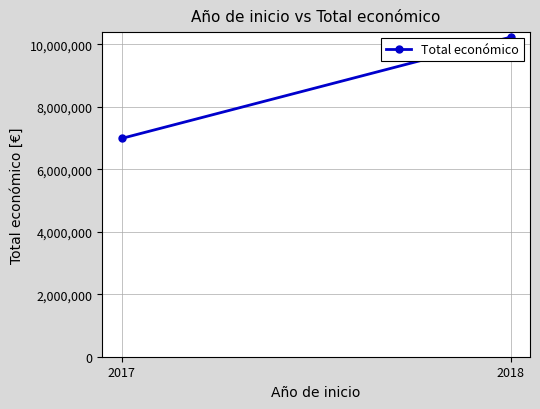

Reading left to right, transcribe all the data shown in this chart.

6985221	10224464